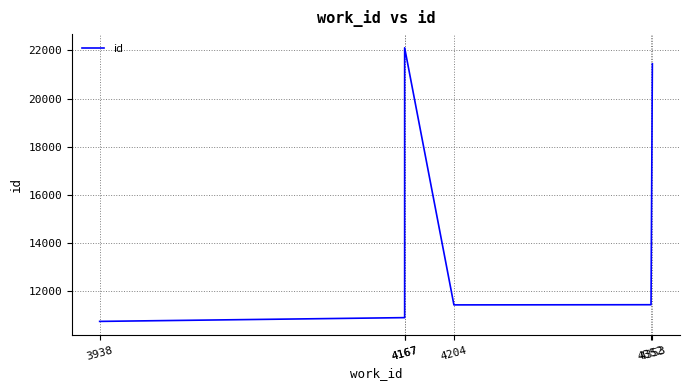

Reading left to right, extract all data points from this chart.

10751	10907	22106	11436	11443	21439